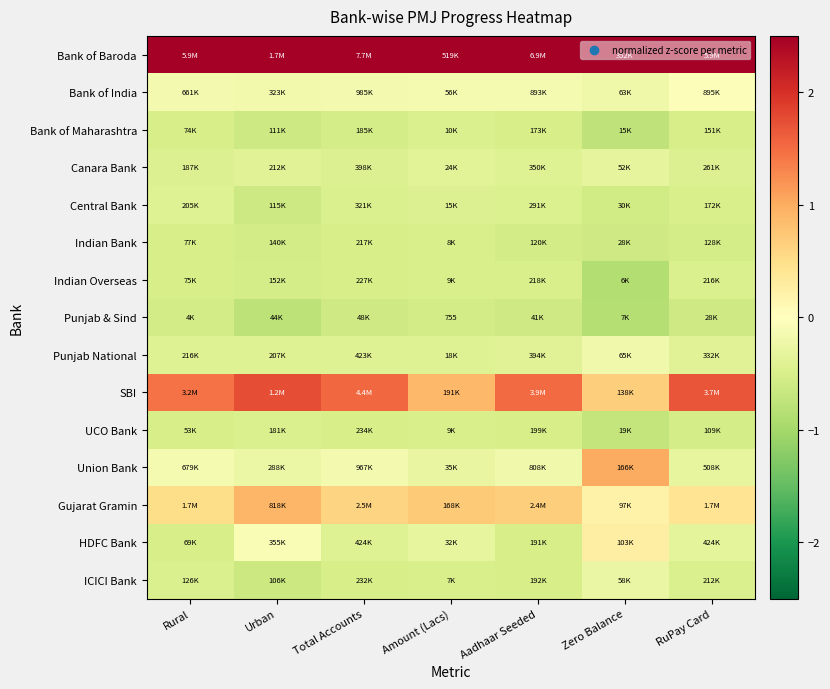

Read the Bank of India value at Total Accounts.

-0.1